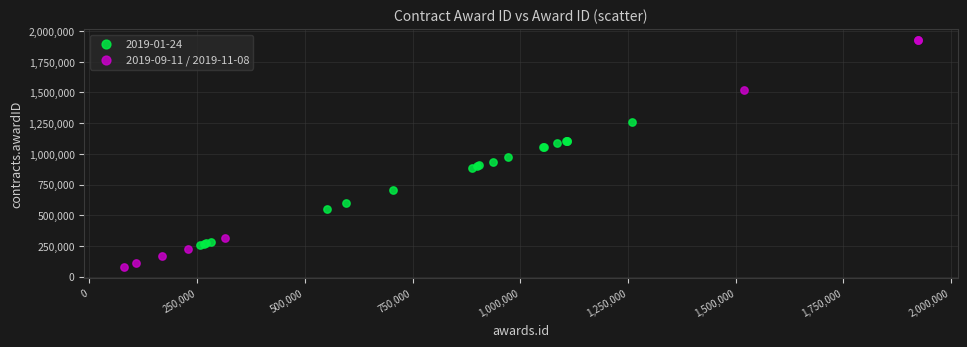

Which series contains the lowest Y value?

2019-09-11 / 2019-11-08